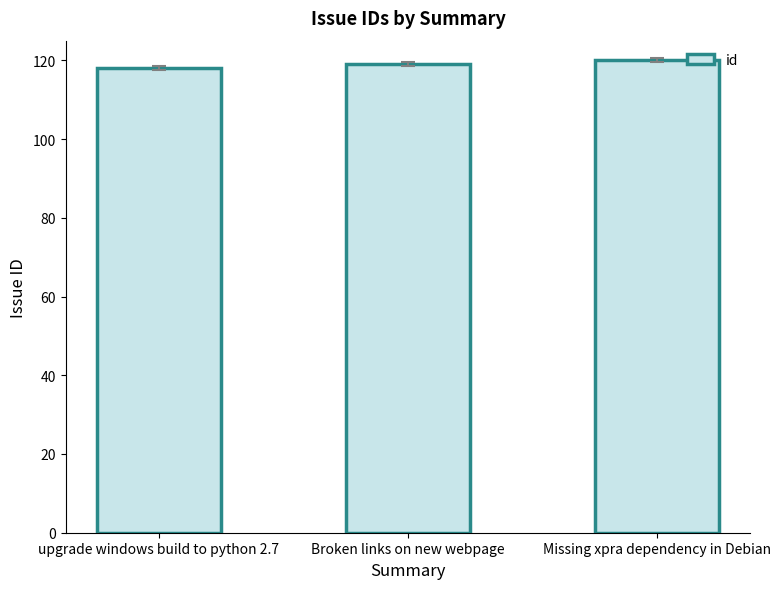

Rank the categories by value from lowest to highest.

upgrade windows build to python 2.7, Broken links on new webpage, Missing xpra dependency in Debian